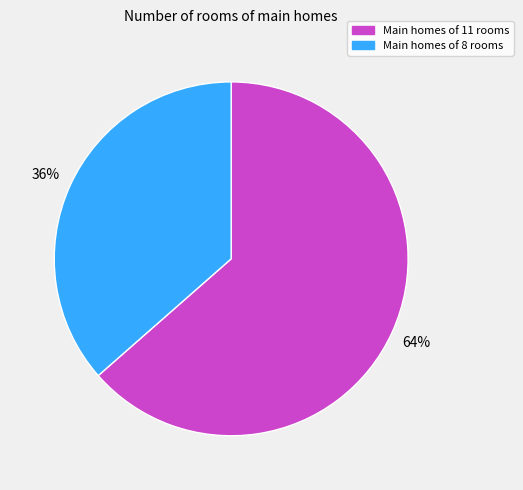

Does any single category account for the majority?

Yes